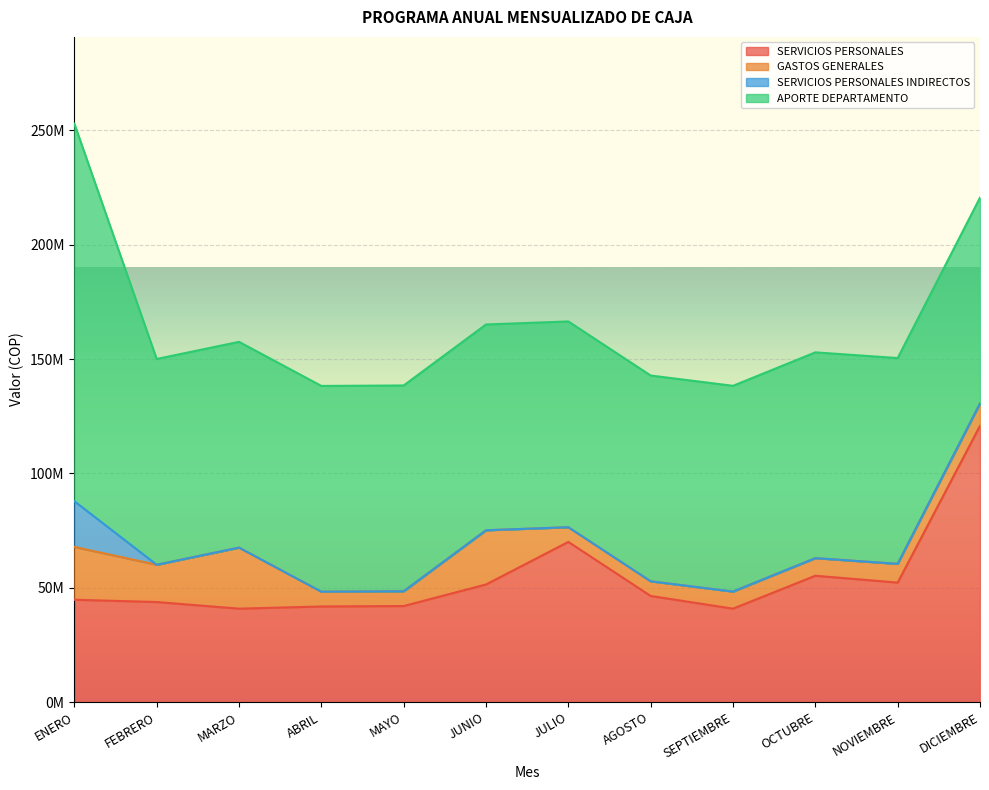

True or false: APORTE DEPARTAMENTO and GASTOS GENERALES cross at least once.

False